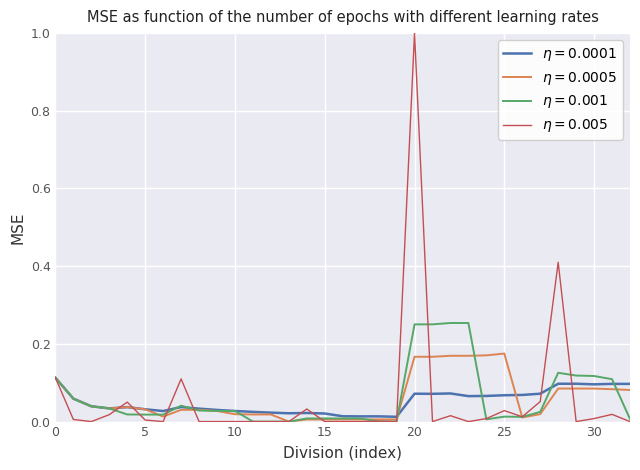

How many lines are shown in the chart?

4